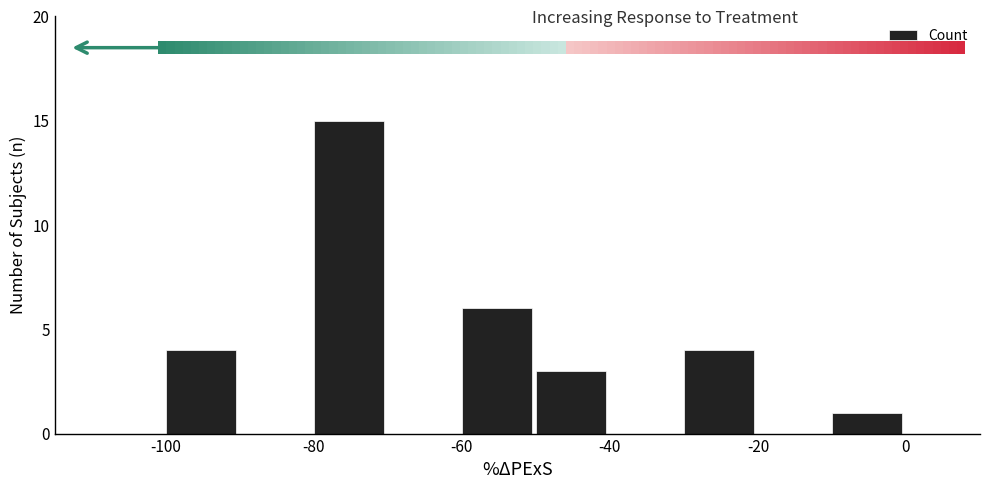

What is the value of the 4th bar from the left?

3